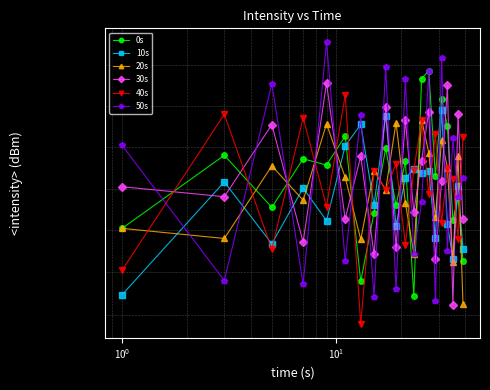

What is the greatest value displayed?

134.6